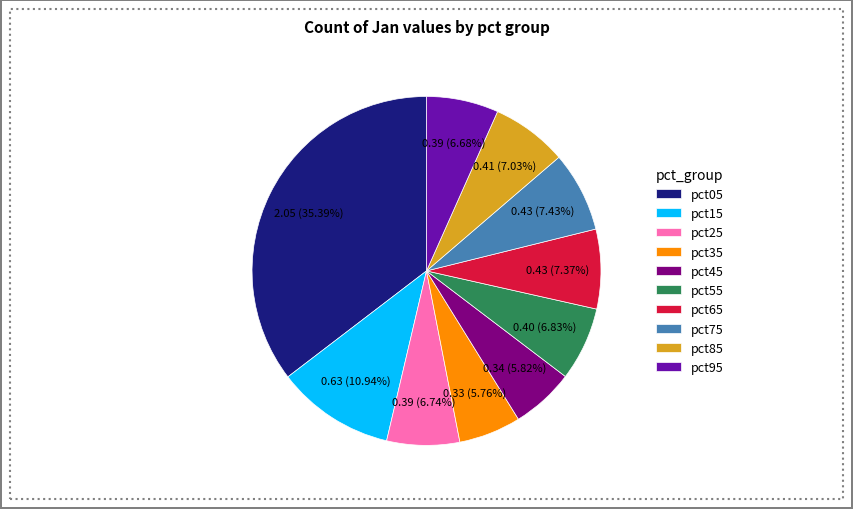

Which category has the biggest portion of the pie?

pct05